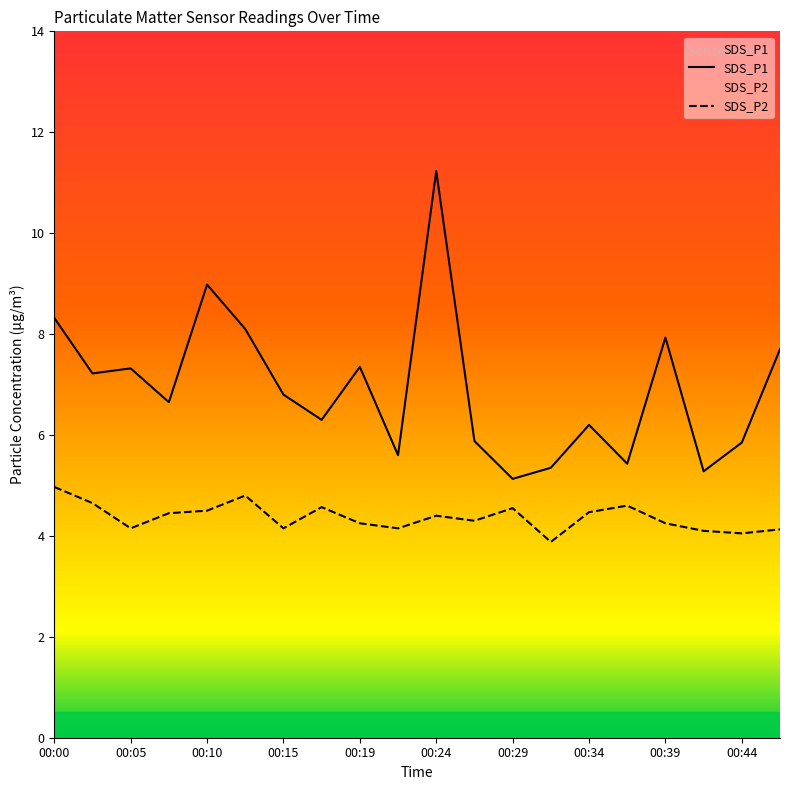

True or false: SDS_P1 and SDS_P2 cross at least once.

False